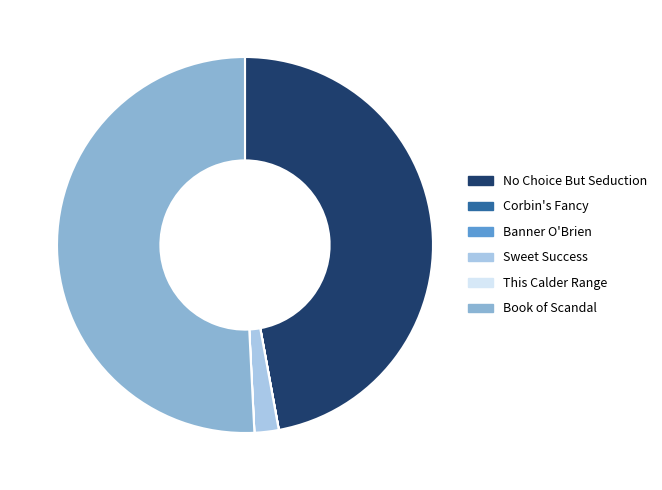

Which slice is the largest?

Book of Scandal